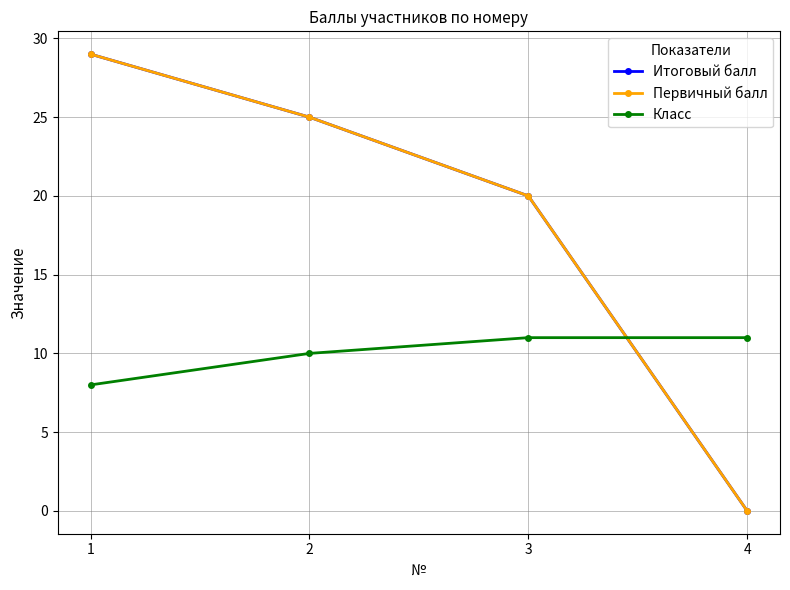

True or false: Итоговый балл has more than 1 points higher than both neighbors.

False